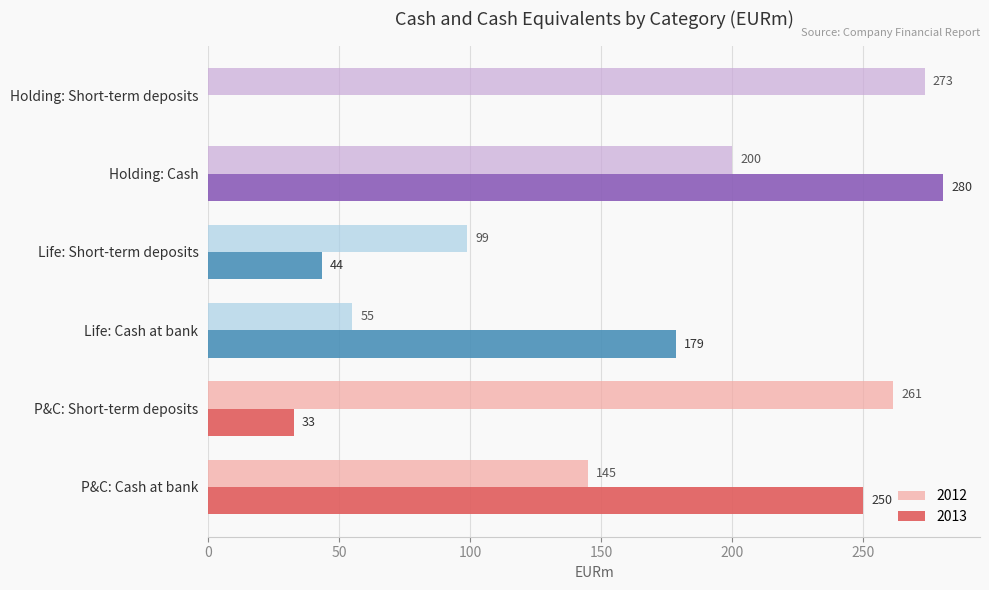

What is the sum of the 2013 values at Life: Cash at bank and Holding: Short-term deposits?

178.6